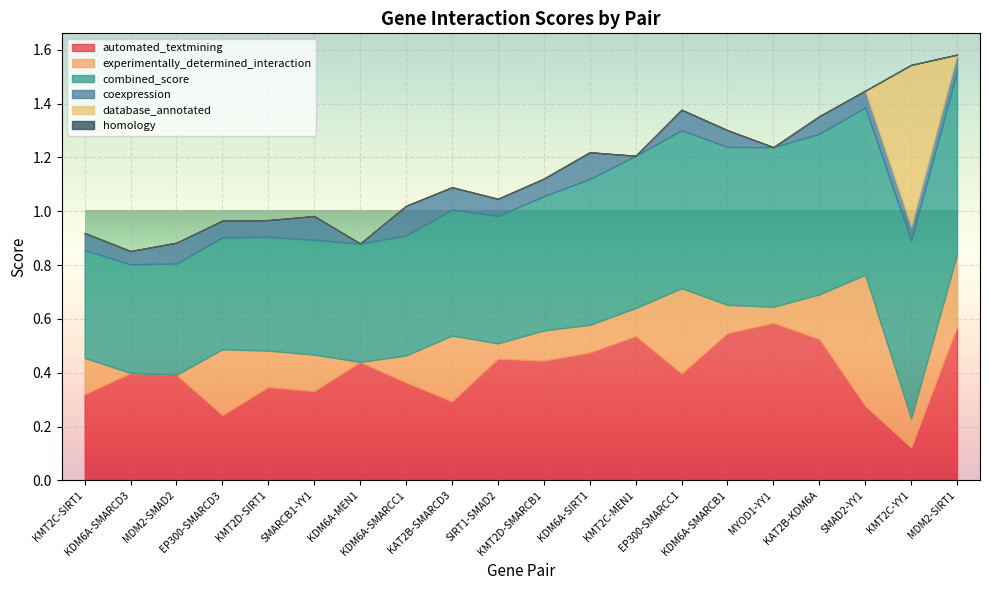

What is the label of the 5th point from the right?

MYOD1-YY1